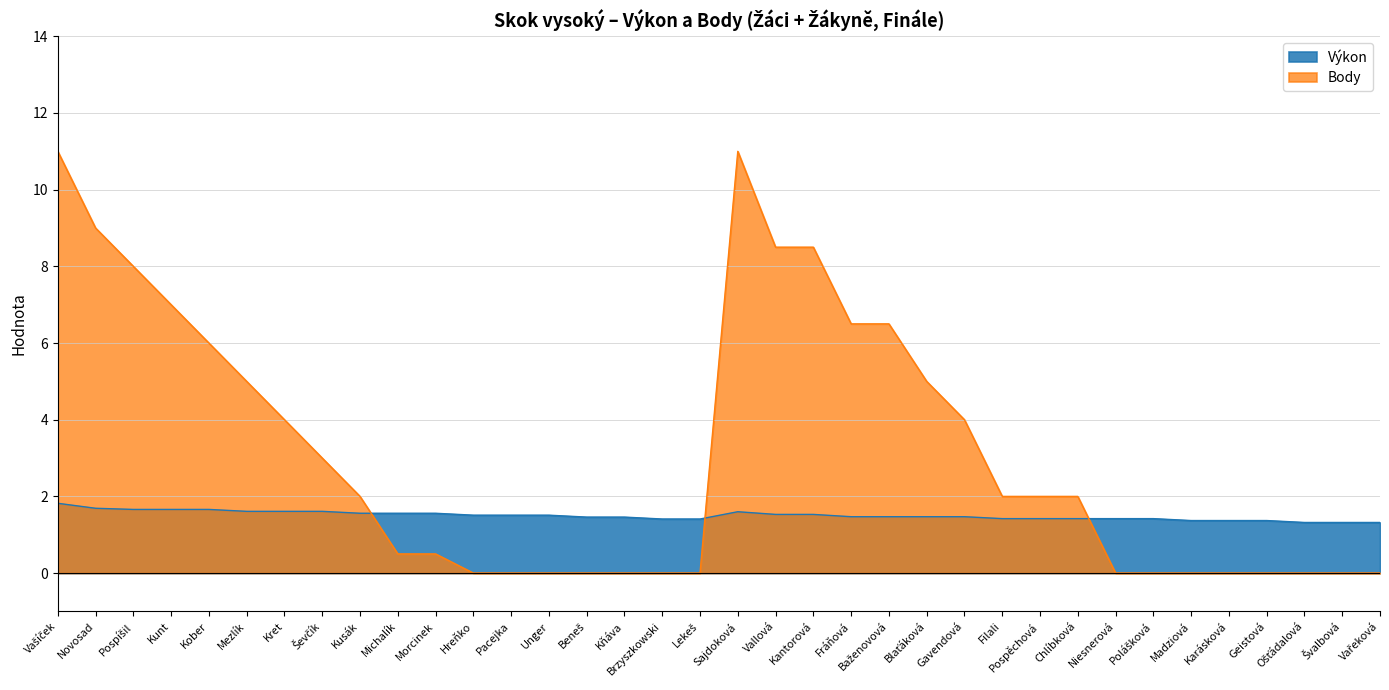

What is the value of the Body point at the 24th from the left?

5.0